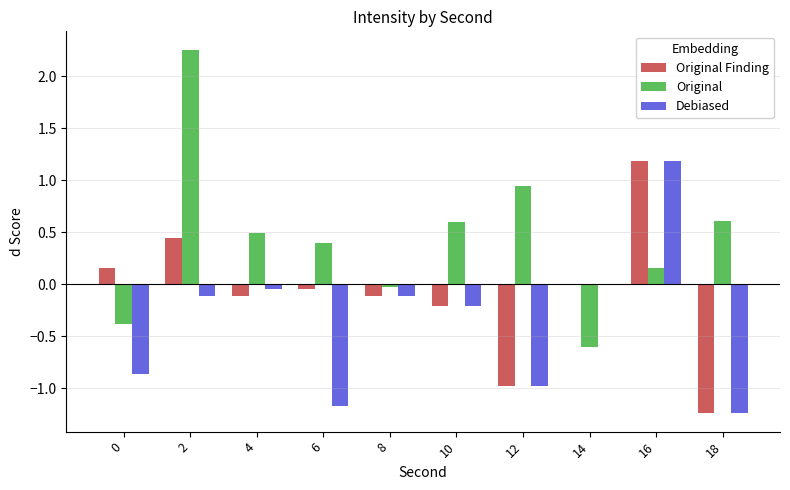

Count the number of data series in this chart.

3